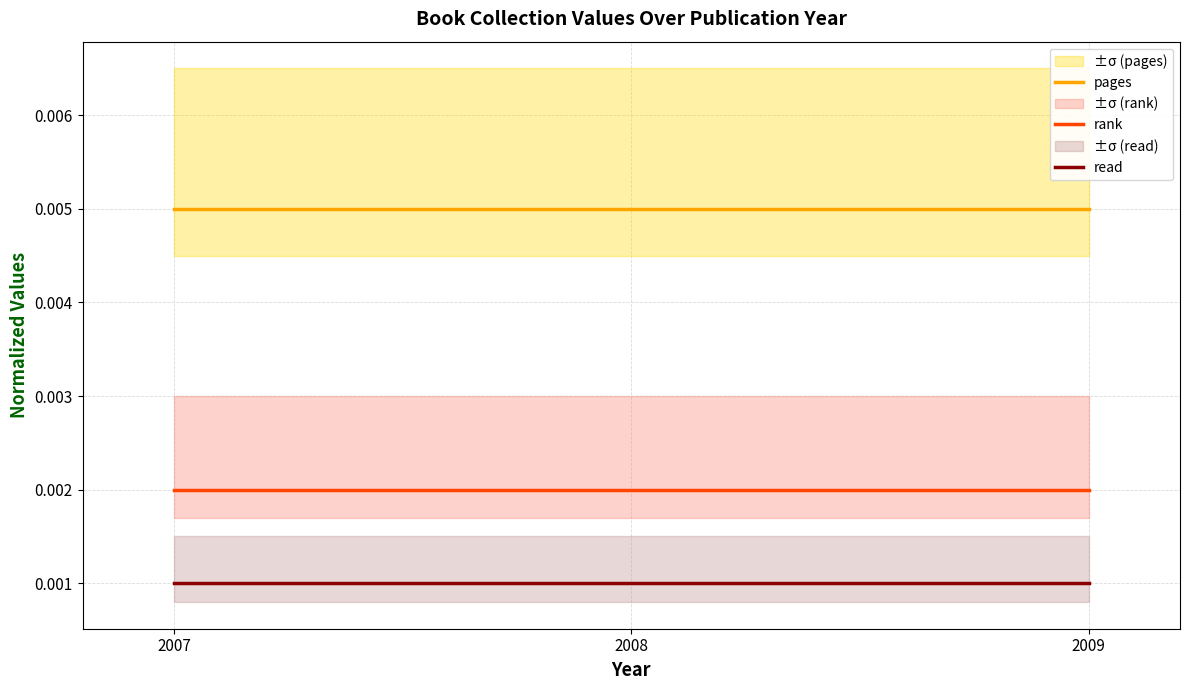

How many lines are shown in the chart?

3